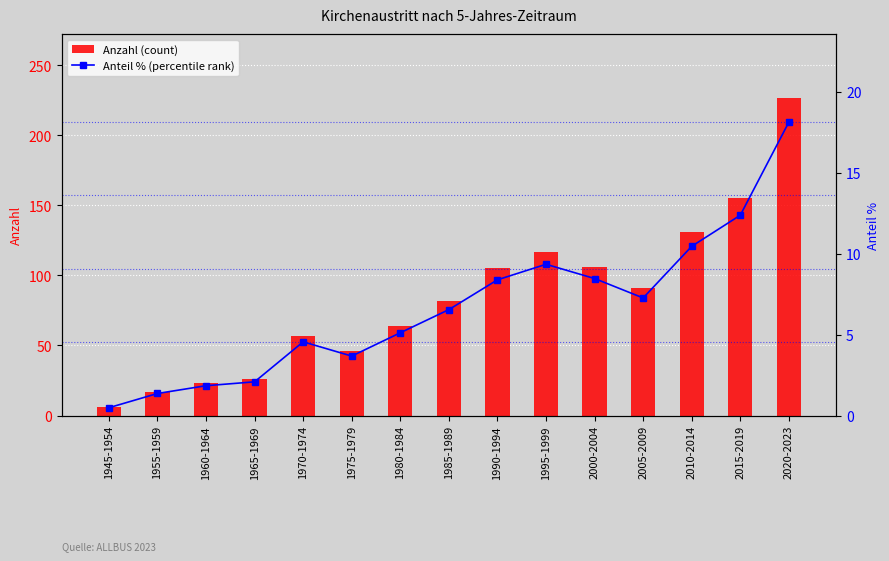

Which series changed the most between 1990-1994 and 1995-1999?

Anzahl (count)